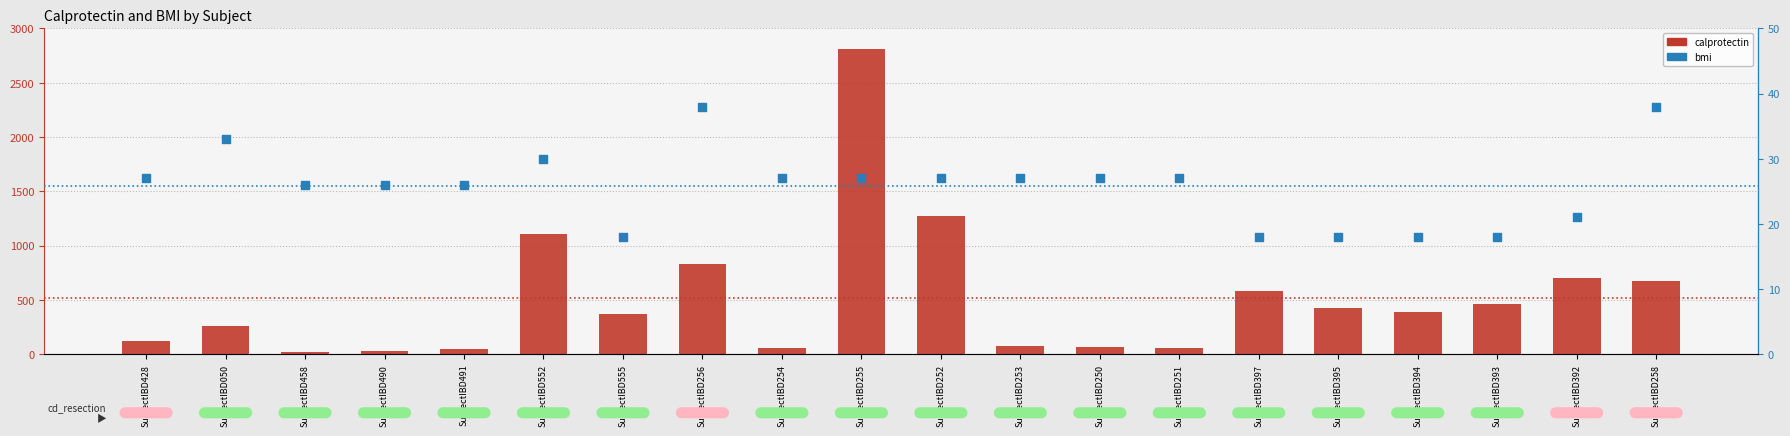

Which series has the widest spread of Y values?

calprotectin